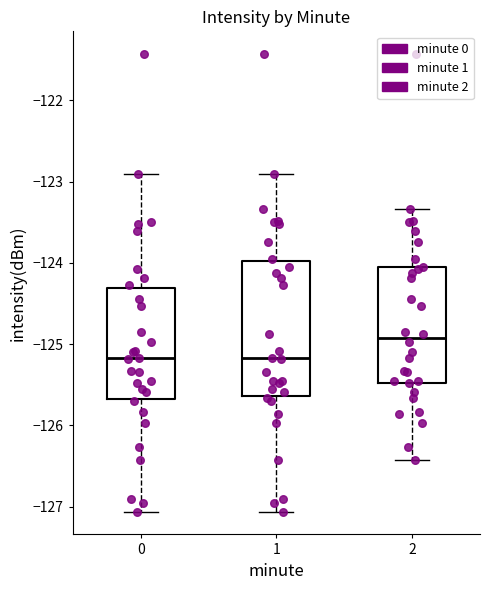

Which box's median line is the highest?

2